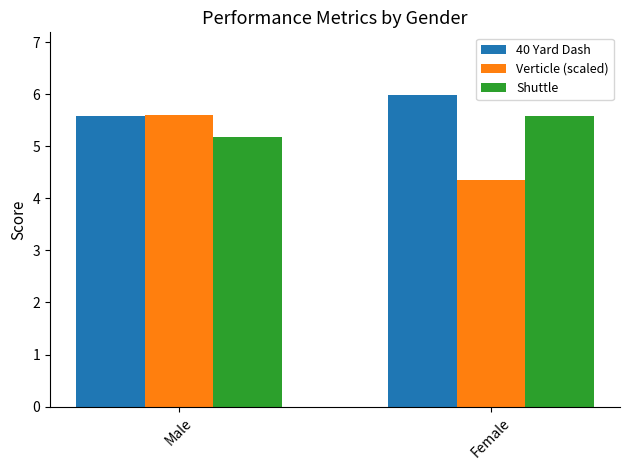

List the series in order of their overall mean, highest first.

40 Yard Dash, Shuttle, Verticle (scaled)